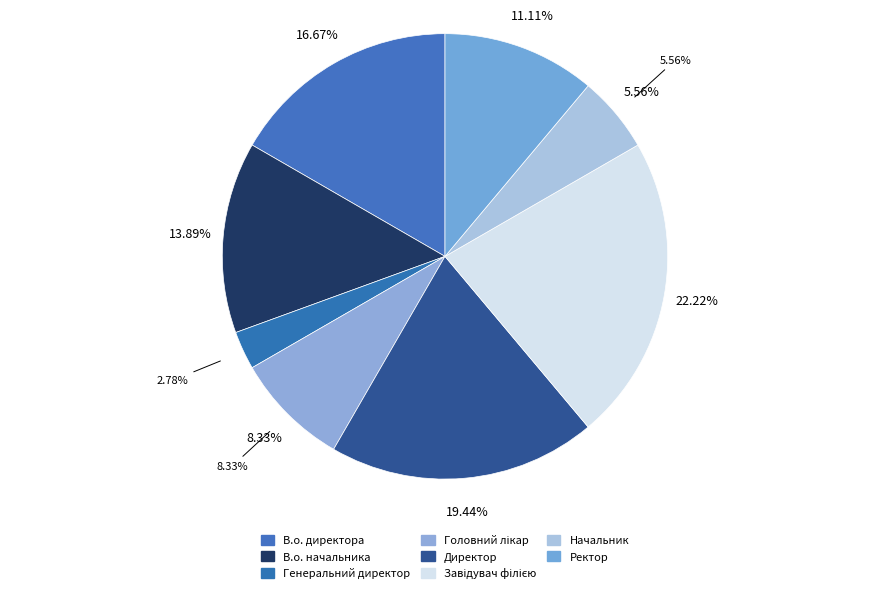

What is the largest slice in the pie chart?

Завідувач філією